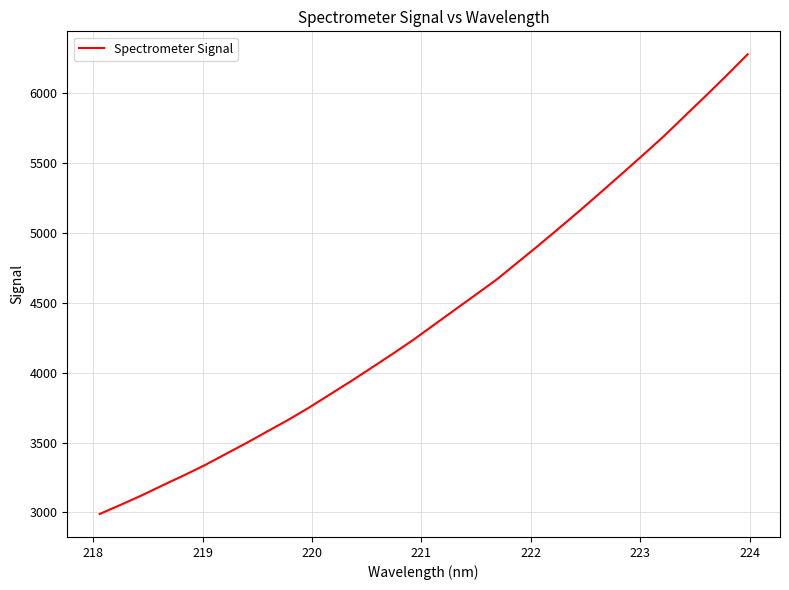

What is the minimum value shown in the chart?

2988.6